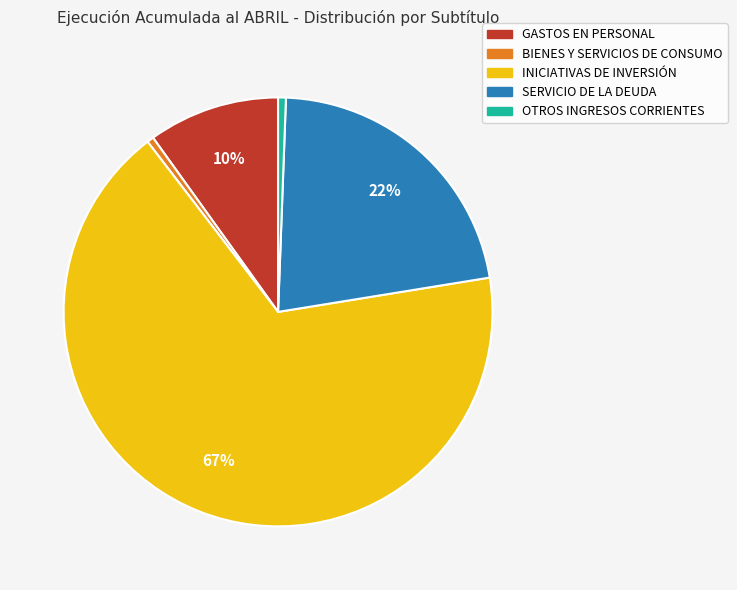

Do GASTOS EN PERSONAL and SERVICIO DE LA DEUDA together represent more than half of the pie?

No